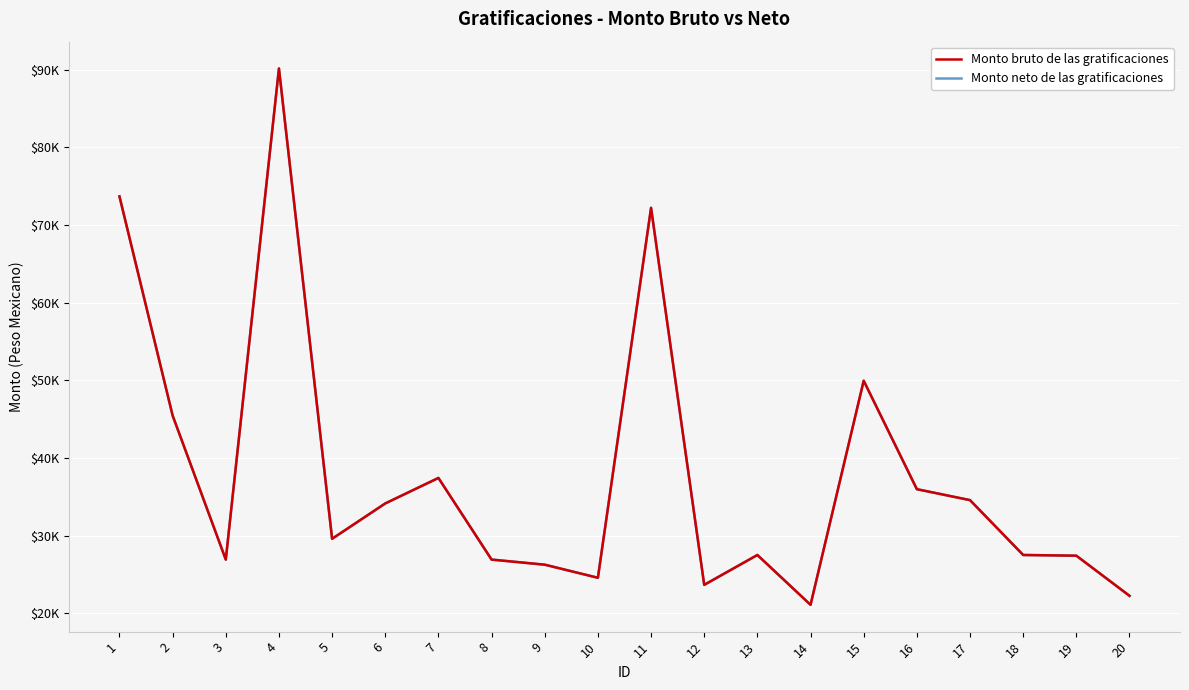

Rank the series by their maximum value, from highest to lowest.

Monto bruto de las gratificaciones, Monto neto de las gratificaciones